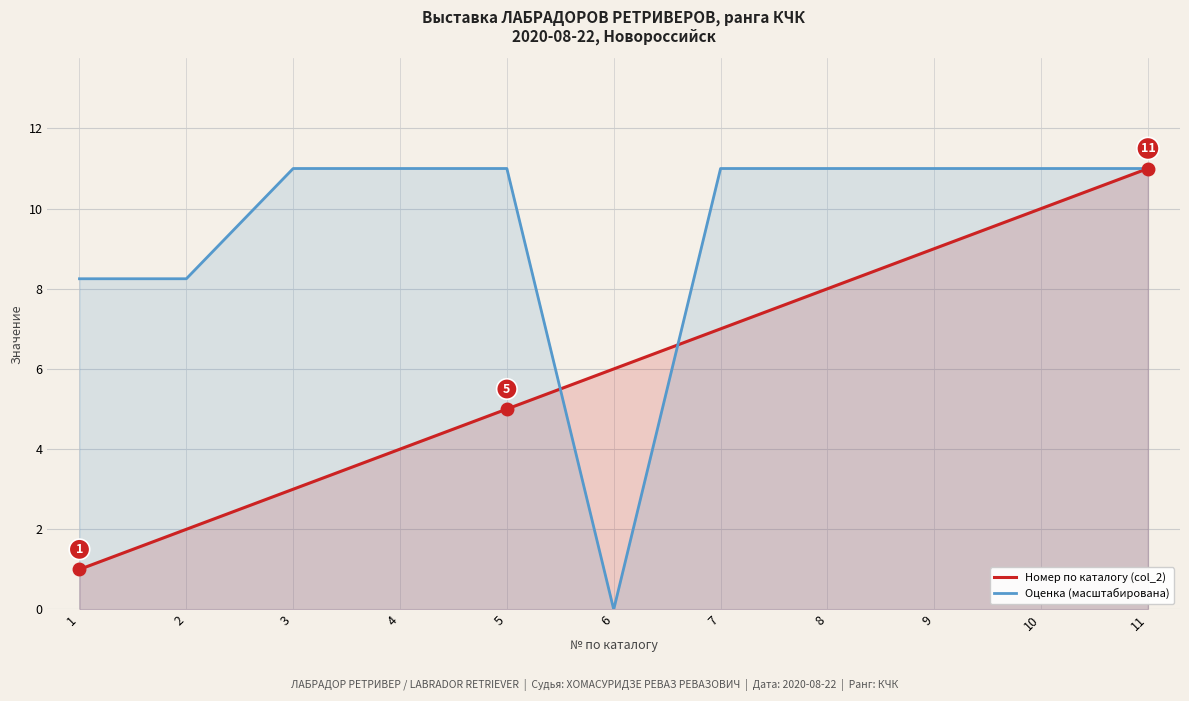

How many lines are shown in the chart?

2